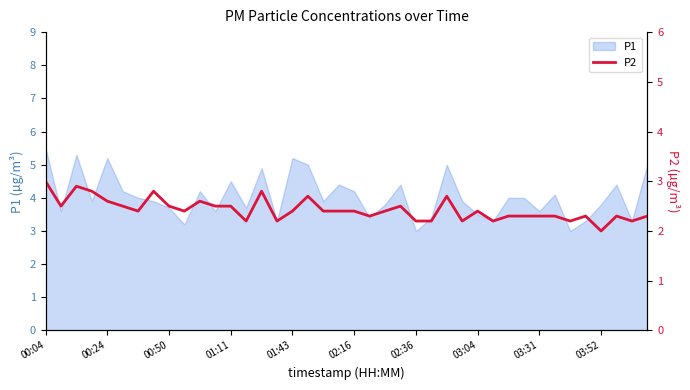

How many points are lower than both their immediate neighbors (excluding endpoints)?

11